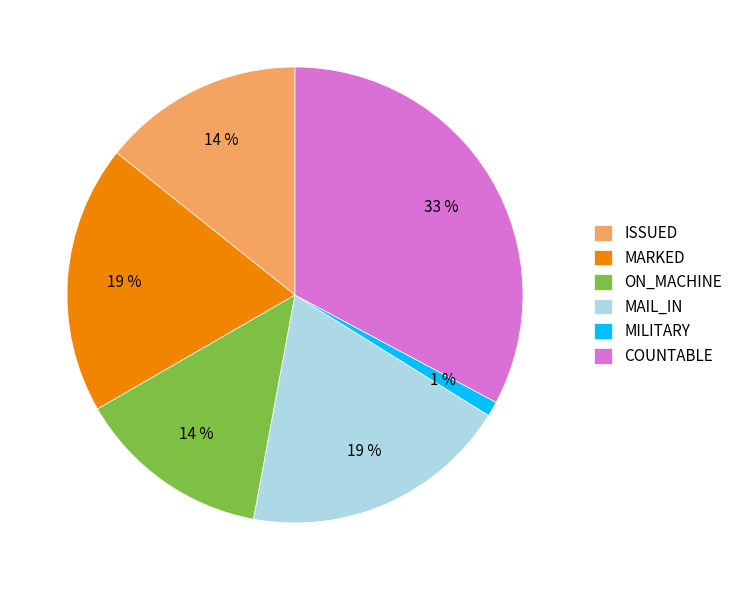

Between ISSUED and MAIL_IN, which is larger?

MAIL_IN